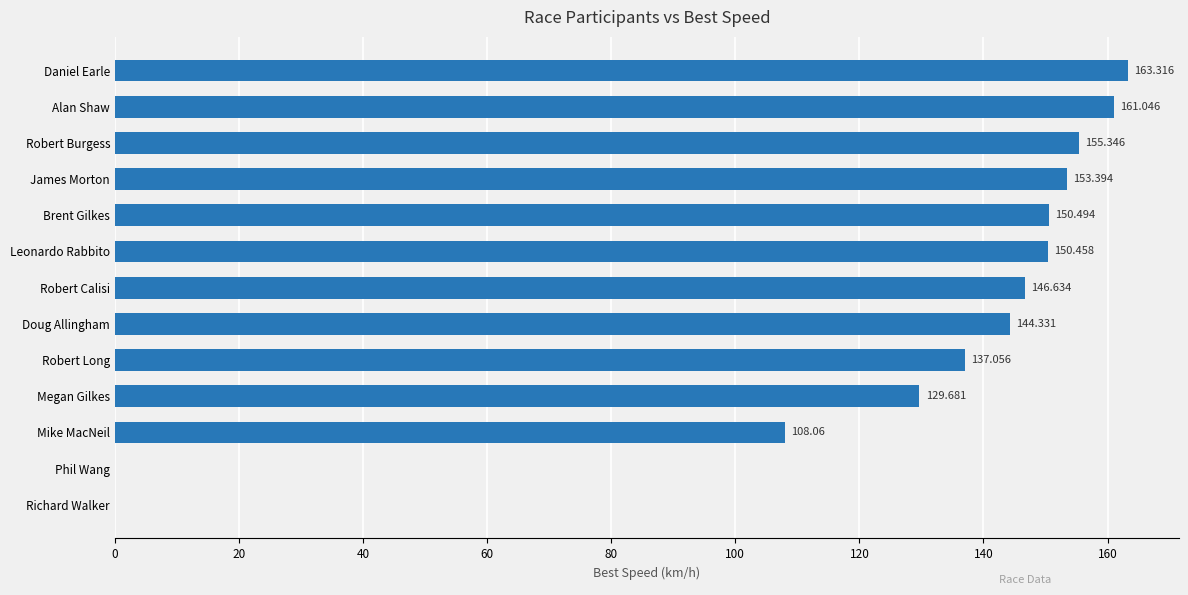

Where is the data nearest to the value 81?

Mike MacNeil